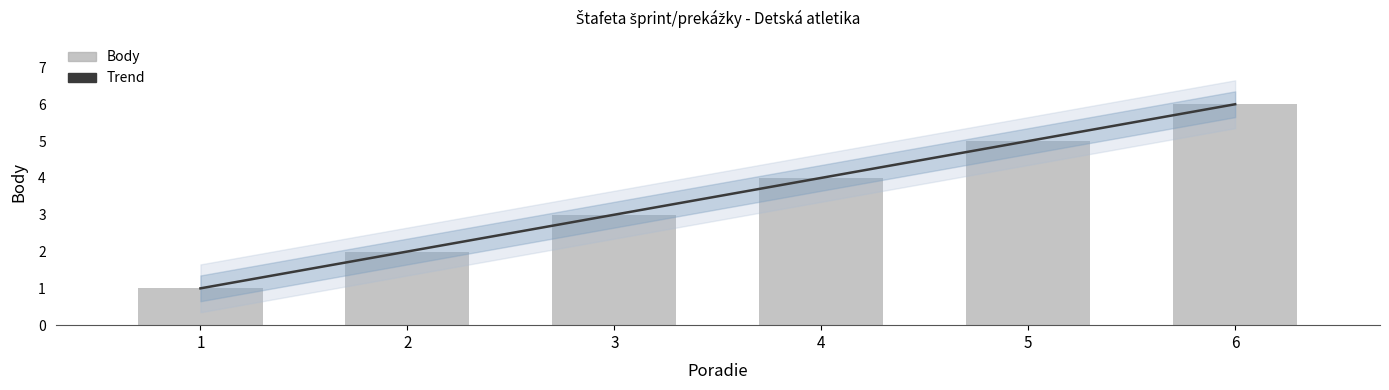

Where does the data first go above 4?

5